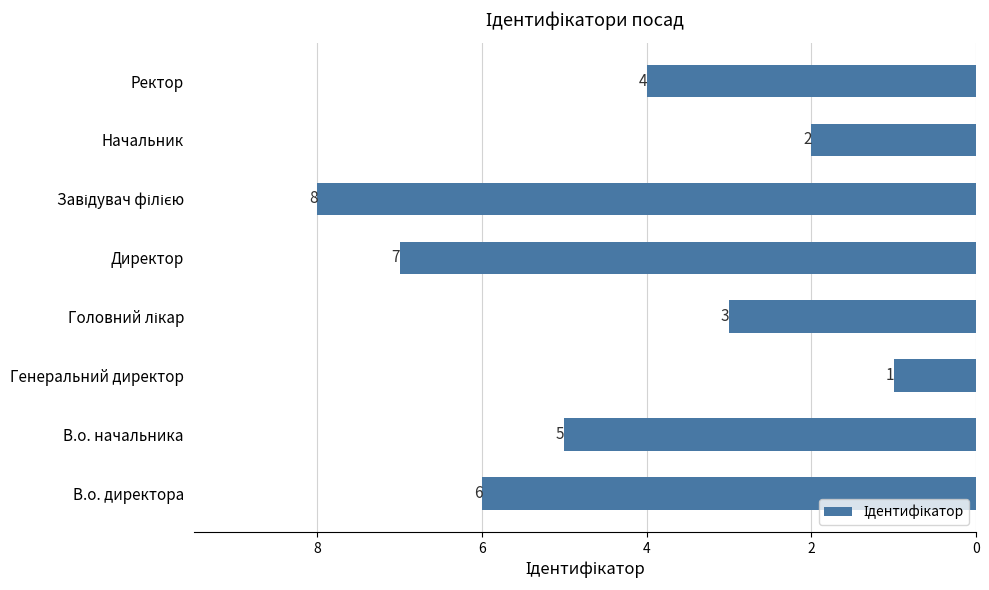

What is the greatest value displayed?

8